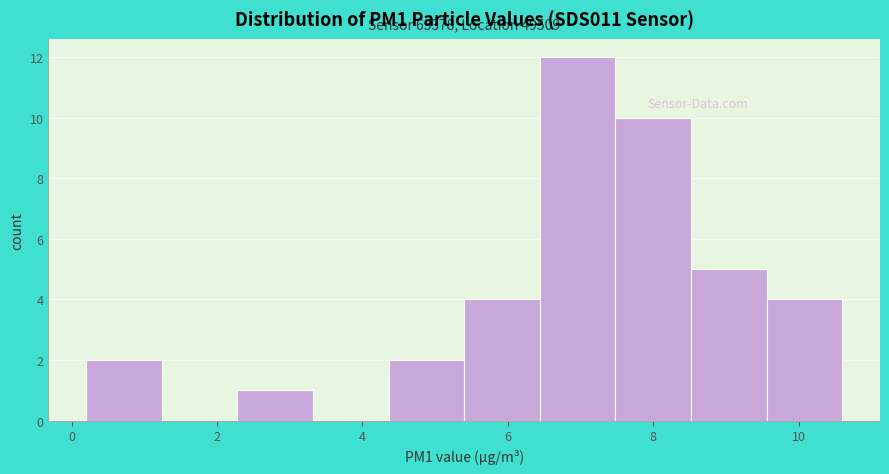

Over which range of the x-axis is the bar tallest?

6.44 to 7.48